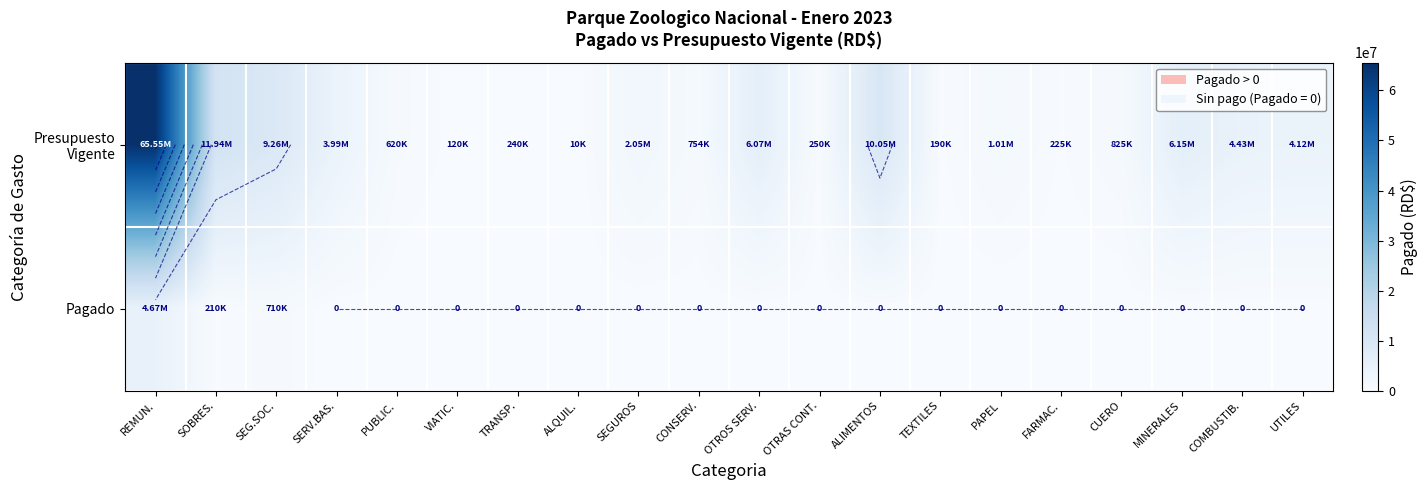

Between PAPEL and UTILES, which series saw the biggest shift?

Presupuesto Vigente